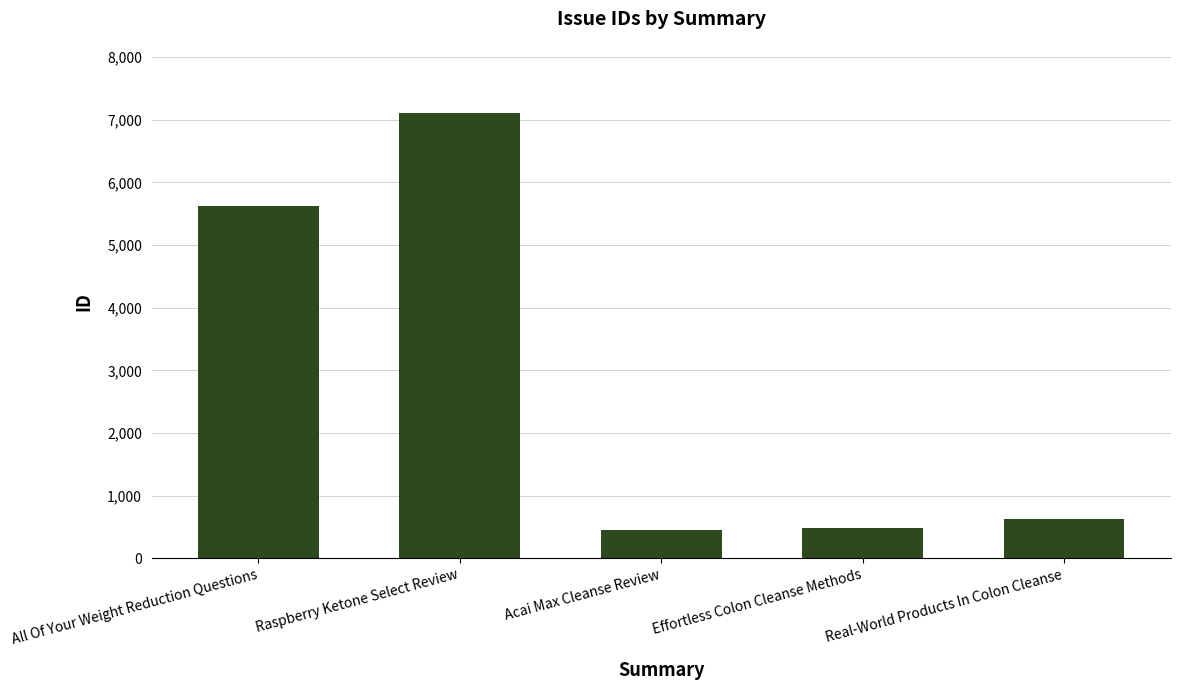

Which category has the highest value across all series?

Raspberry Ketone Select Review